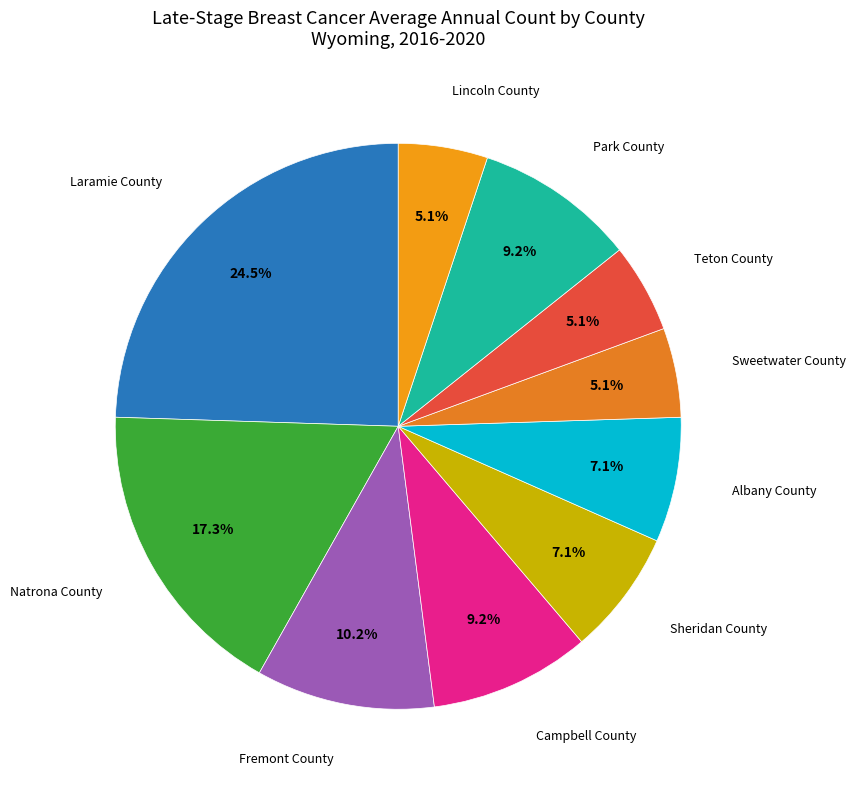

To the nearest percent, what is the average slice percentage?

10%